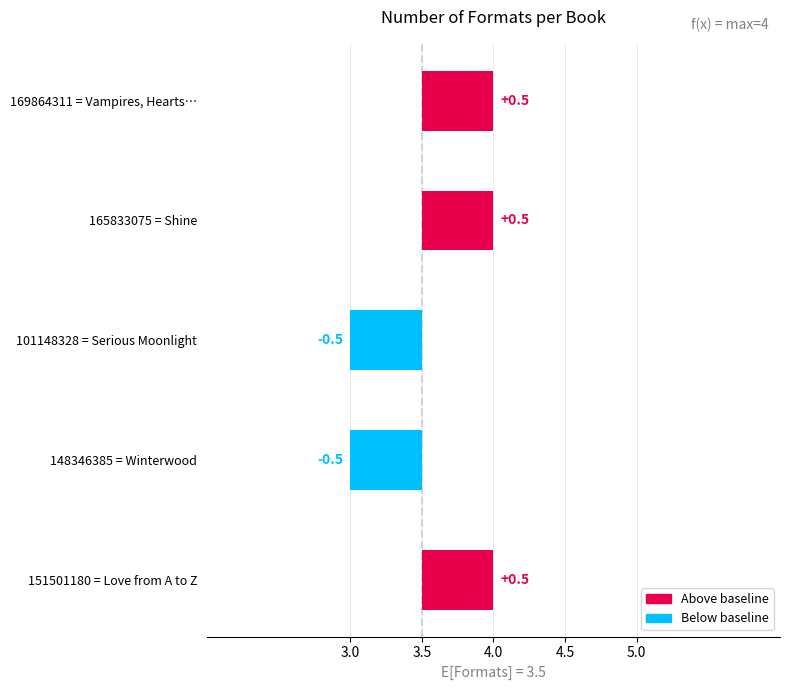

Does the chart contain stacked bars?

No